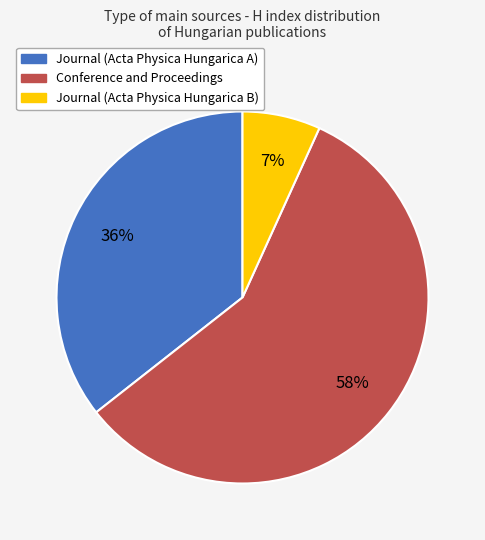

Is there any slice that represents more than half of the pie?

Yes